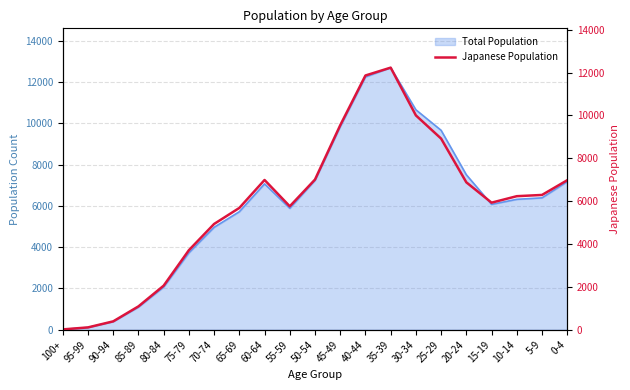

Rank the categories by value from highest to lowest.

35-39, 40-44, 30-34, 45-49, 25-29, 50-54, 60-64, 0-4, 20-24, 5-9, 10-14, 15-19, 55-59, 65-69, 70-74, 75-79, 80-84, 85-89, 90-94, 95-99, 100+